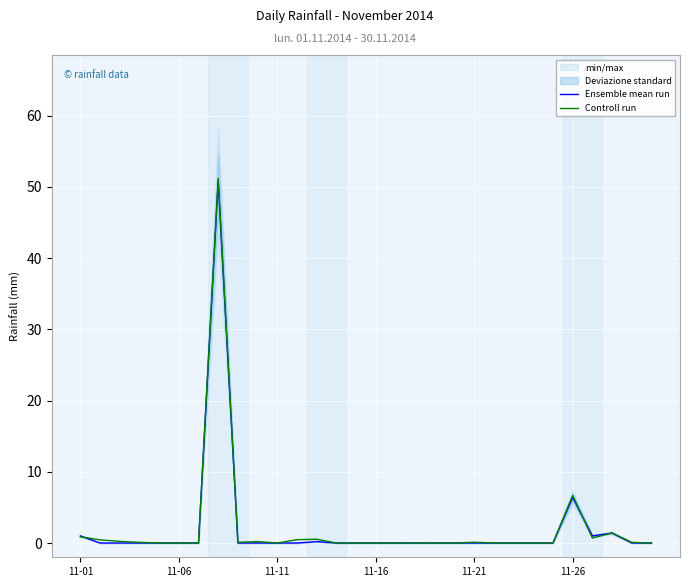

What is the difference between the maximum and minimum values in the Controll run series?

51.2